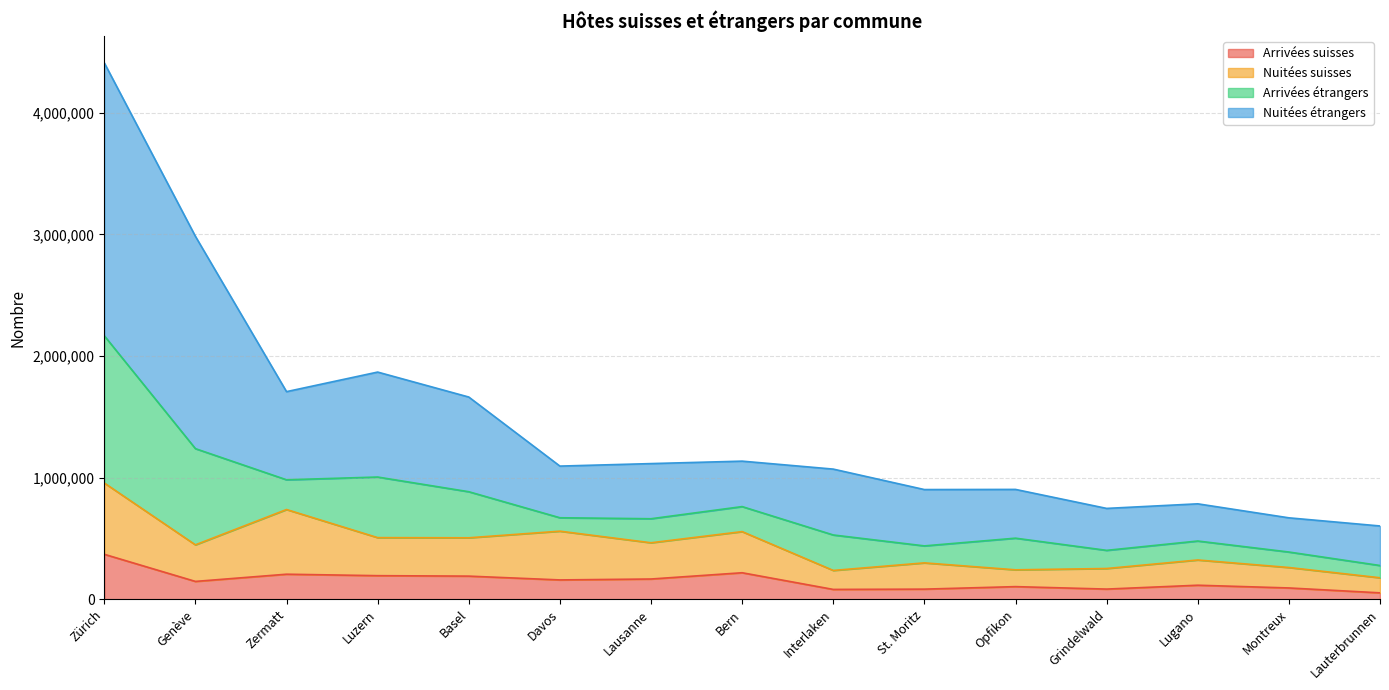

What is the highest value of the Arrivées suisses series?

369334